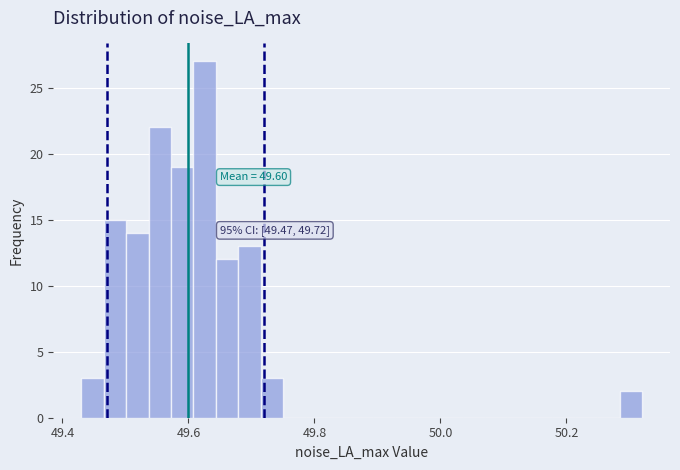

Read against the x-axis, roughly where is the centre of the tallest bar?

49.62